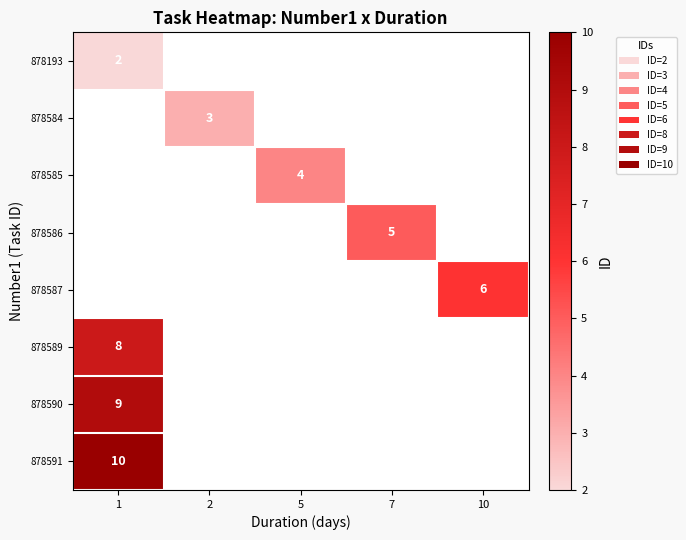

Is the value of row_7 at 2 greater than the value of row_6 at 10?

No